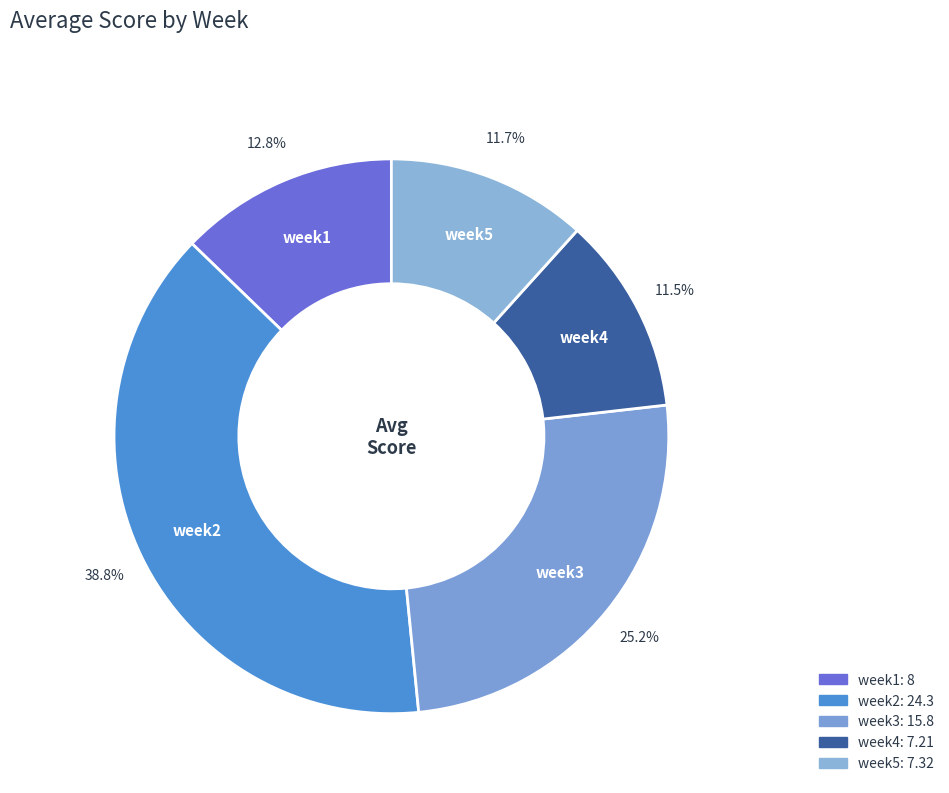

To the nearest percent, what percentage of the pie is week2?

39%